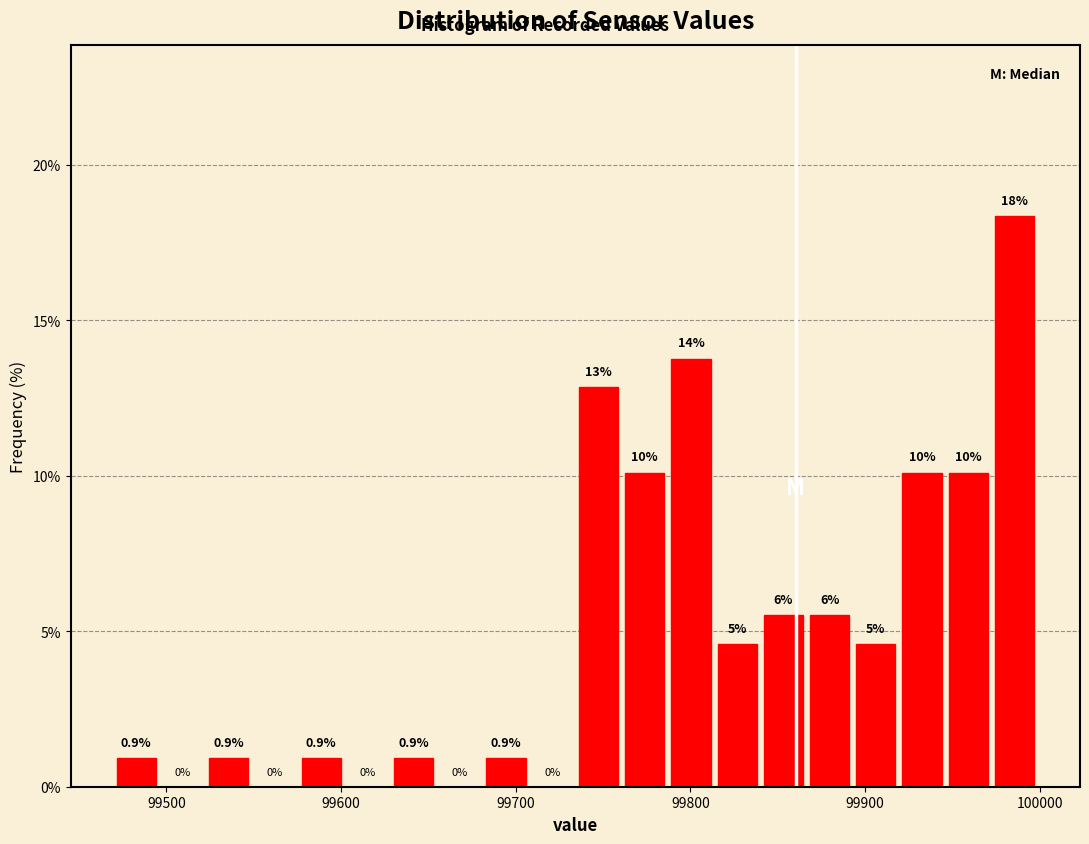

Read against the x-axis, roughly where is the centre of the tallest bar?

99990